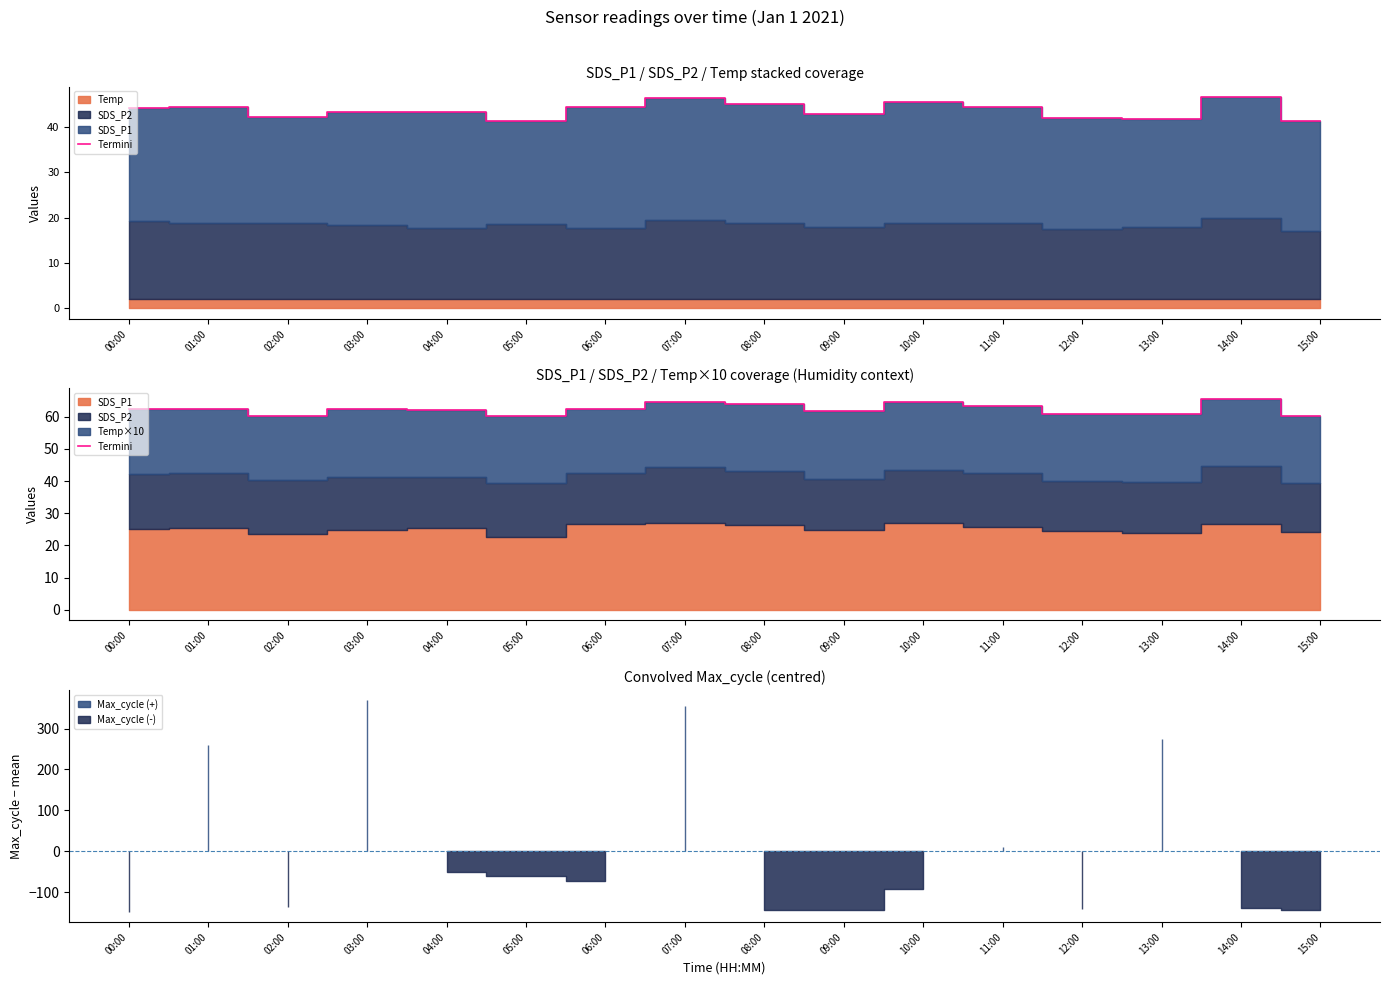

List the labels in order of value, smallest first.

02:00, 15:00, 05:00, 13:00, 12:00, 09:00, 04:00, 03:00, 00:00, 01:00, 06:00, 11:00, 08:00, 07:00, 10:00, 14:00